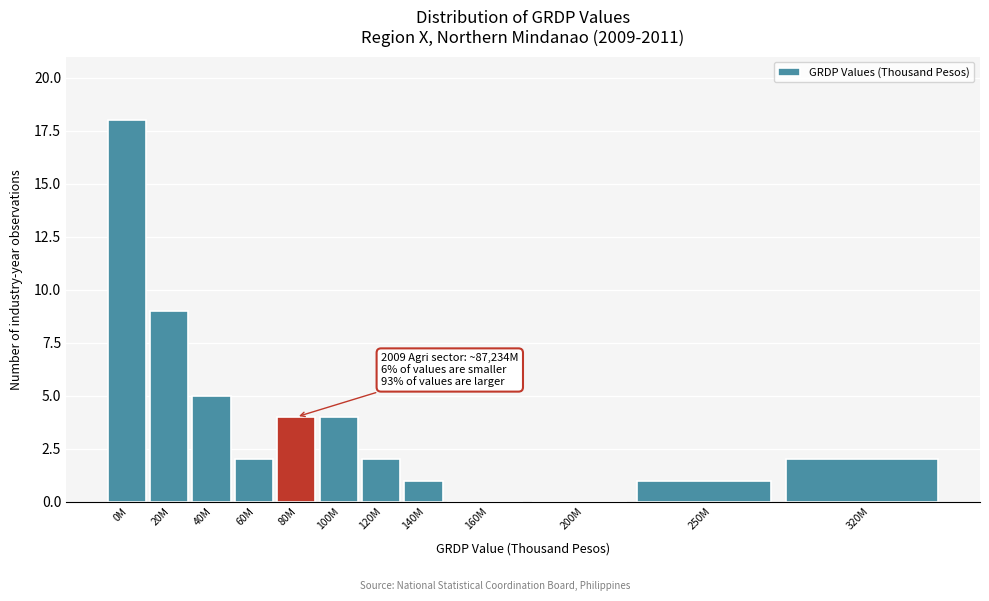

Reading right to left, transcribe all the data shown in this chart.

320M=2	250M=1	200M=0	160M=0	140M=1	120M=2	100M=4	80M=4	60M=2	40M=5	20M=9	0M=18